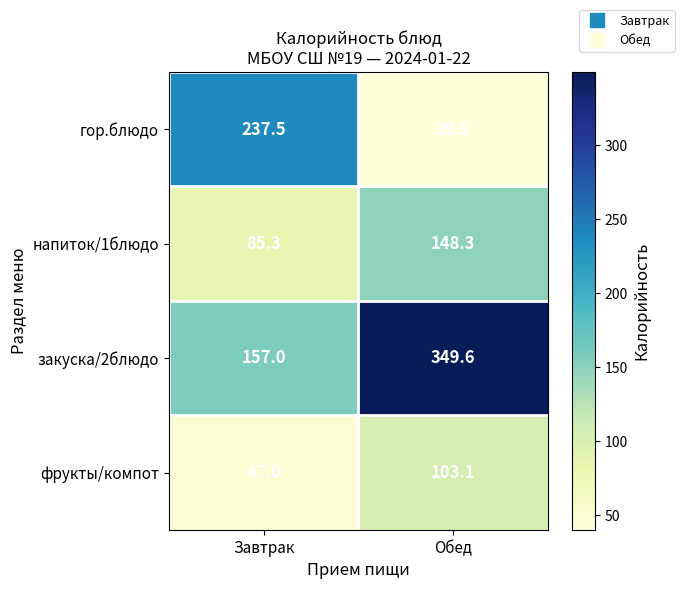

What is the sum of all закуска/2блюдо values?

506.6